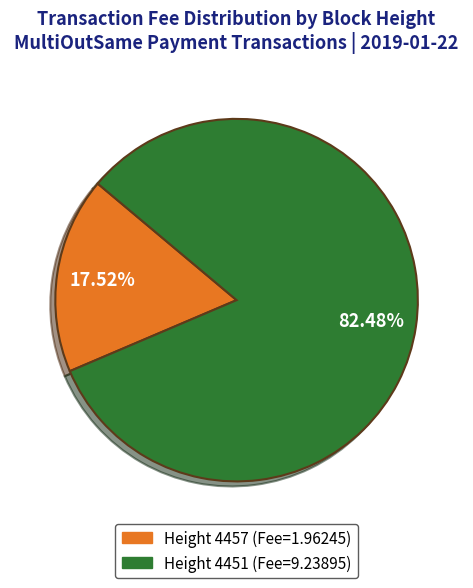

Is there any slice that represents more than half of the pie?

Yes